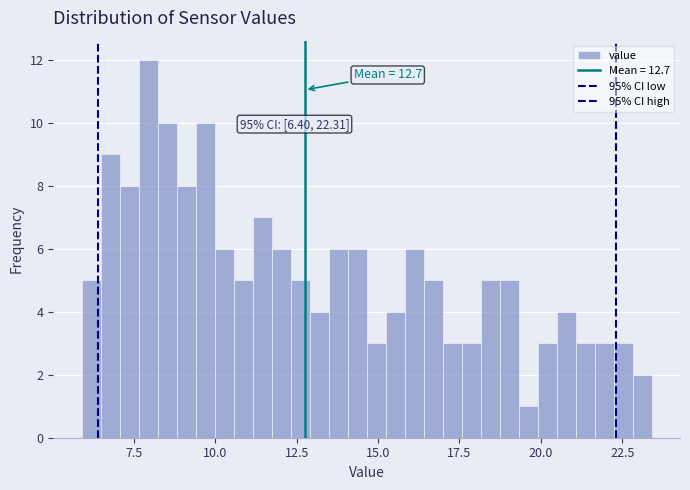

Read against the x-axis, roughly where is the centre of the tallest bar?

8.0